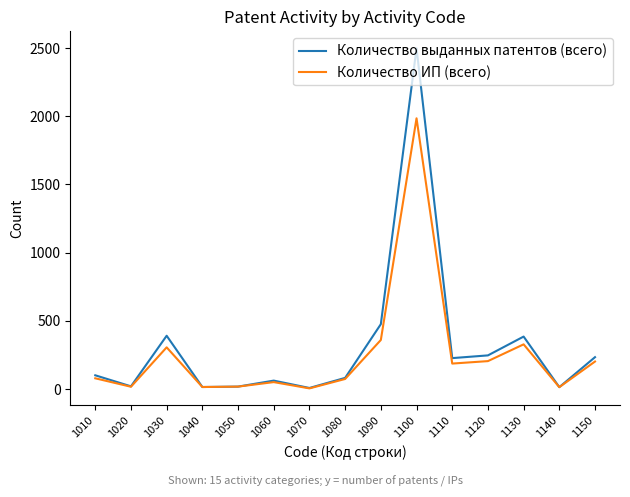

What is the spread (max minus min) of values at 1020?

3